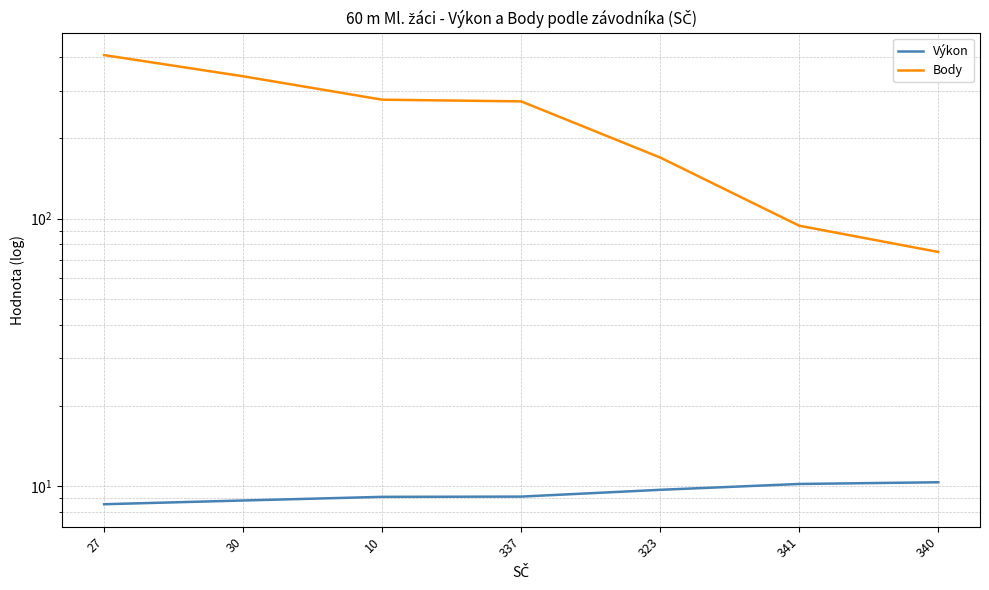

True or false: Výkon and Body intersect in this chart.

False